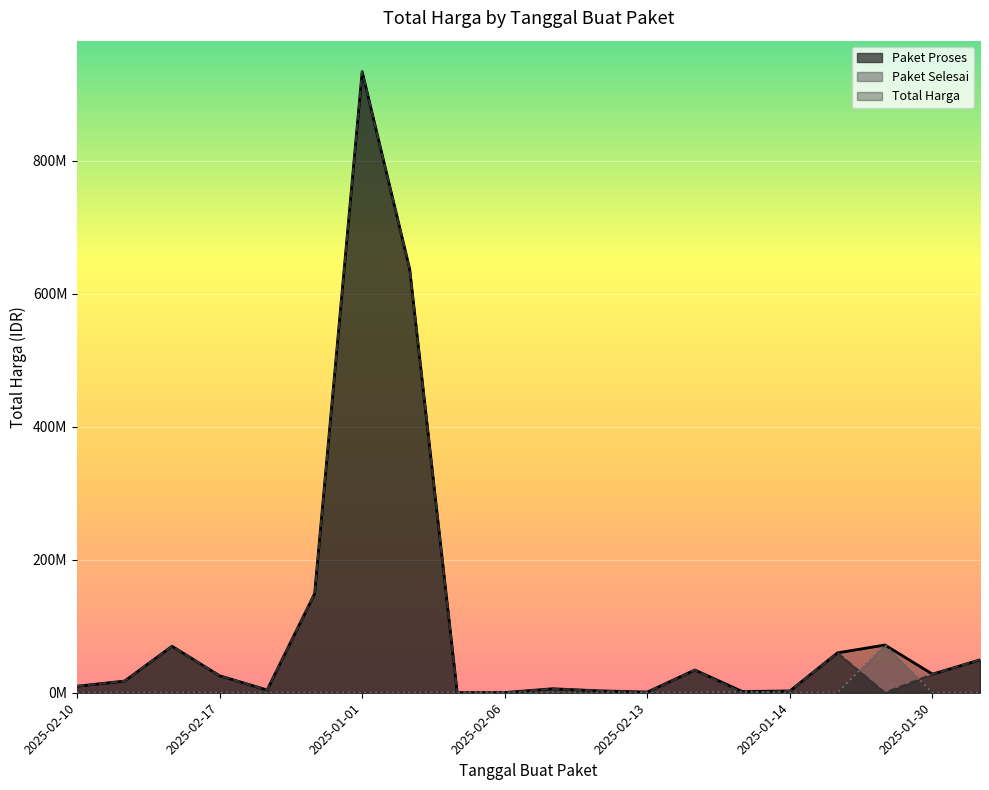

Where does the Paket Proses series first go above 17560000?

2025-02-12